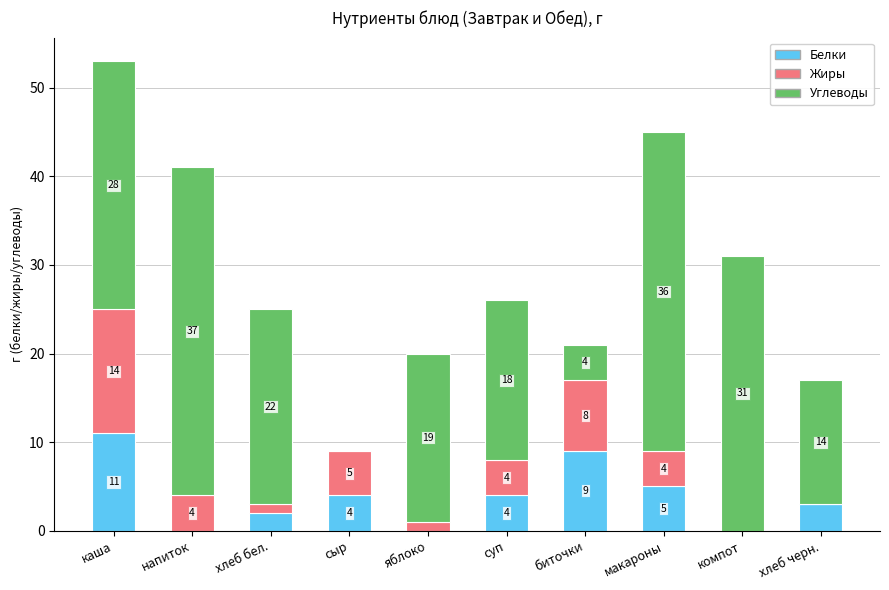

At which category is the sum across all series the highest?

каша